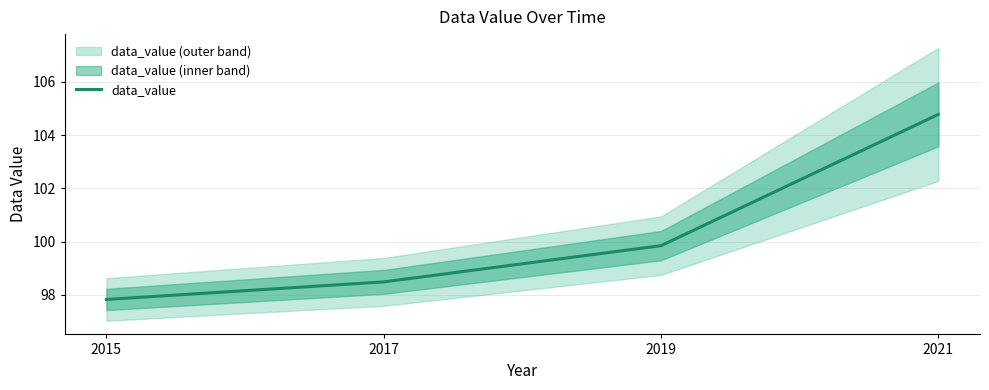

Between 2021 and 2019, which is larger?

2021